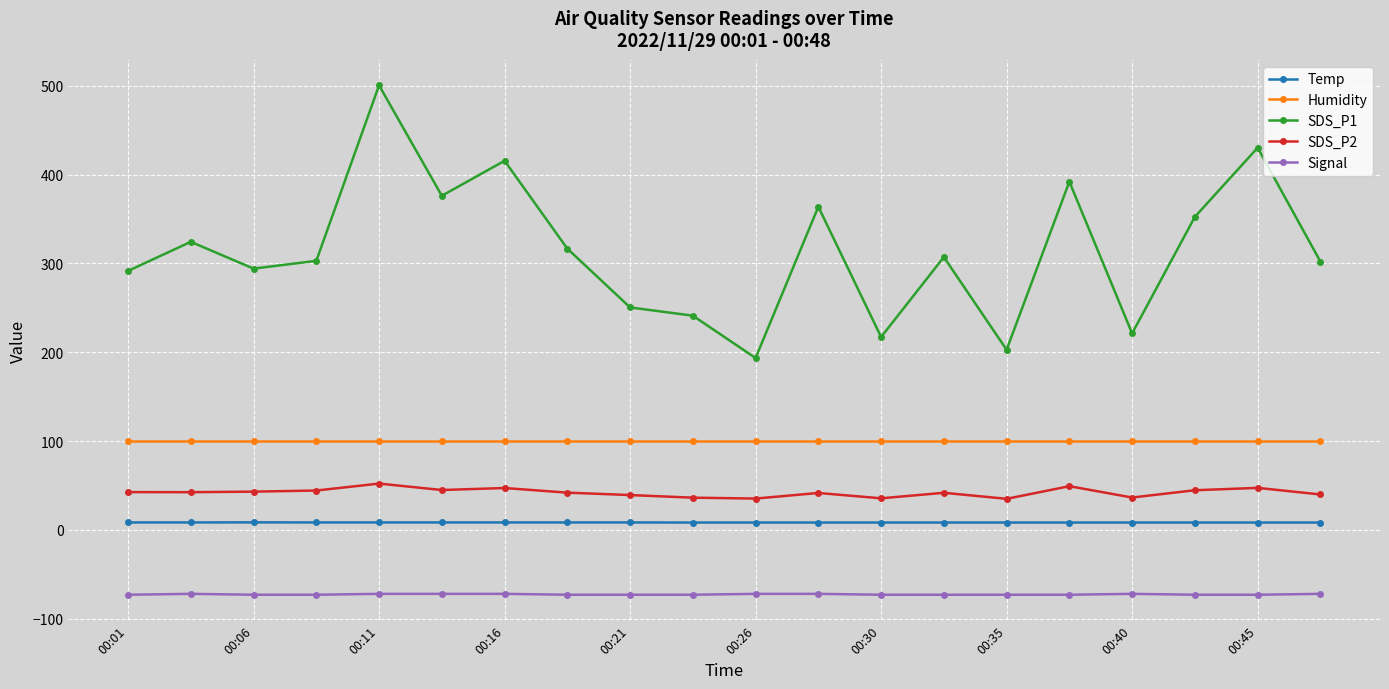

What is the value of the Humidity point at the 20th from the left?

99.9